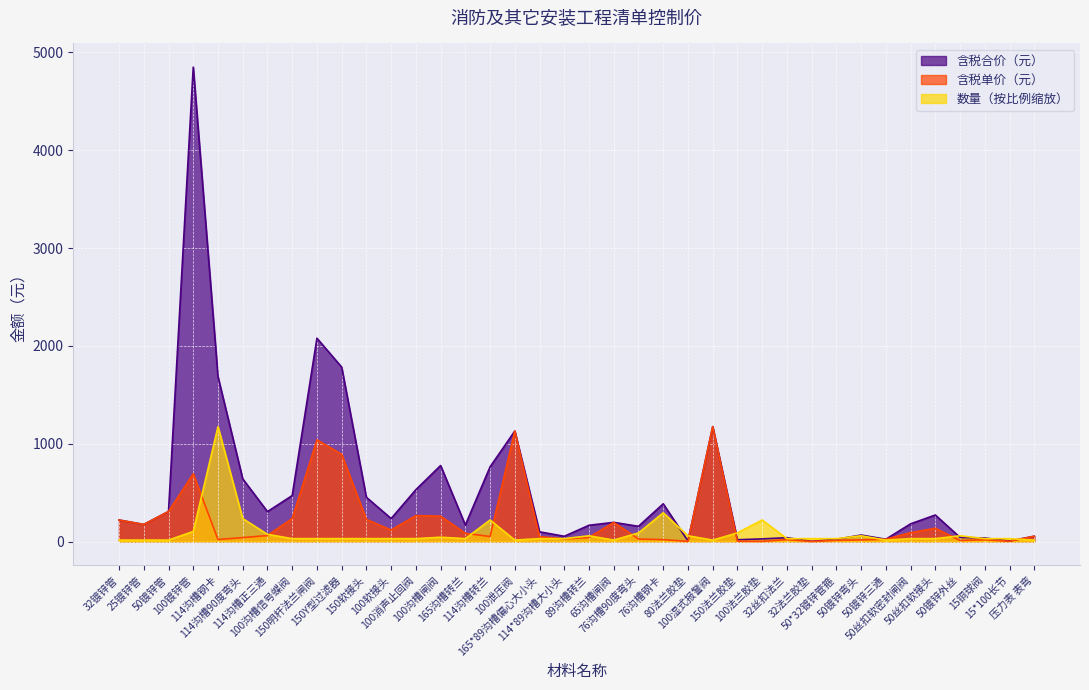

Rank the series at 32镀锌管 from lowest to highest value.

数量, 含税合价（元）, 含税单价（元）